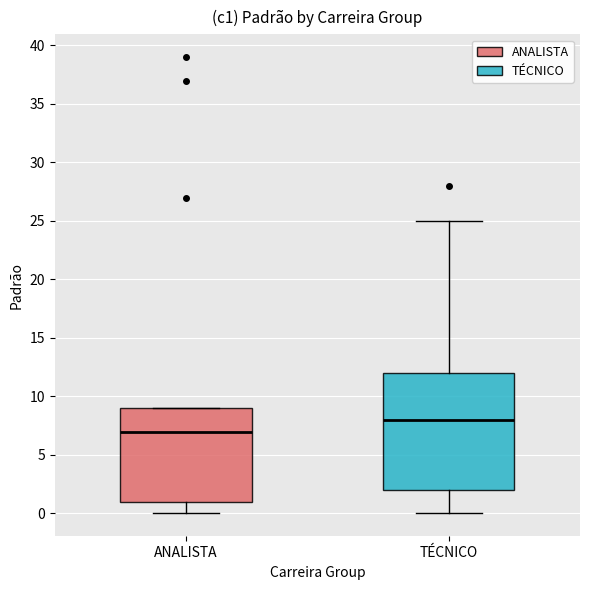

Where does the lower whisker of the box for TÉCNICO end on the y-axis? The values are not printed on the chart, so give them approximately, as read against the axis.

0